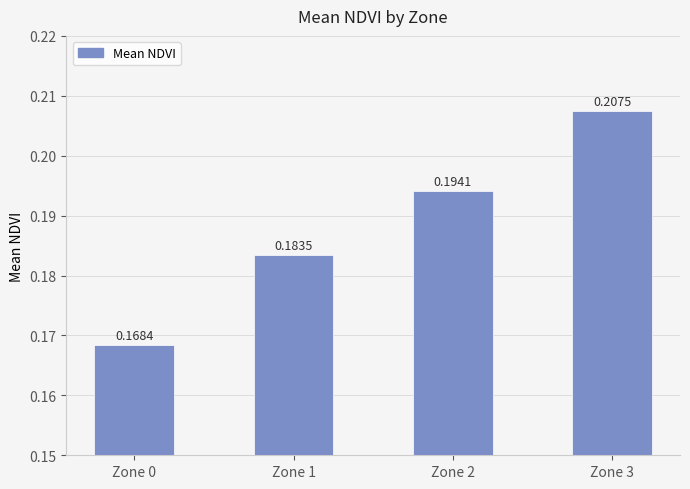

At which label is the value closest to 0?

Zone 0